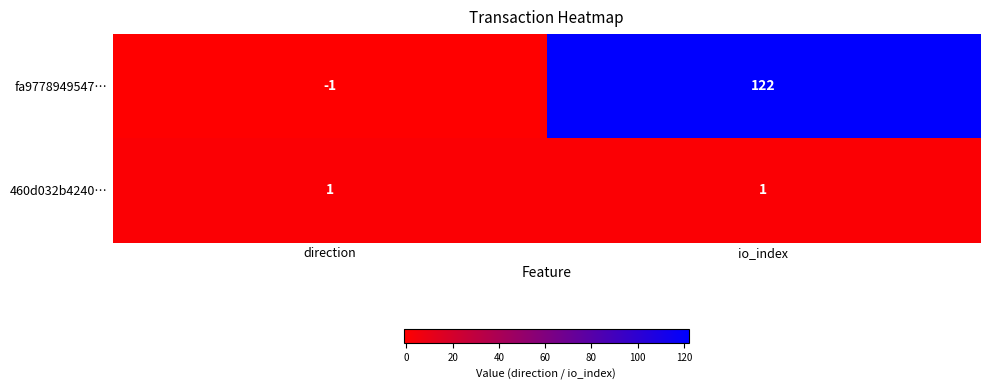

At how many categories does at least one series exceed 15?

1